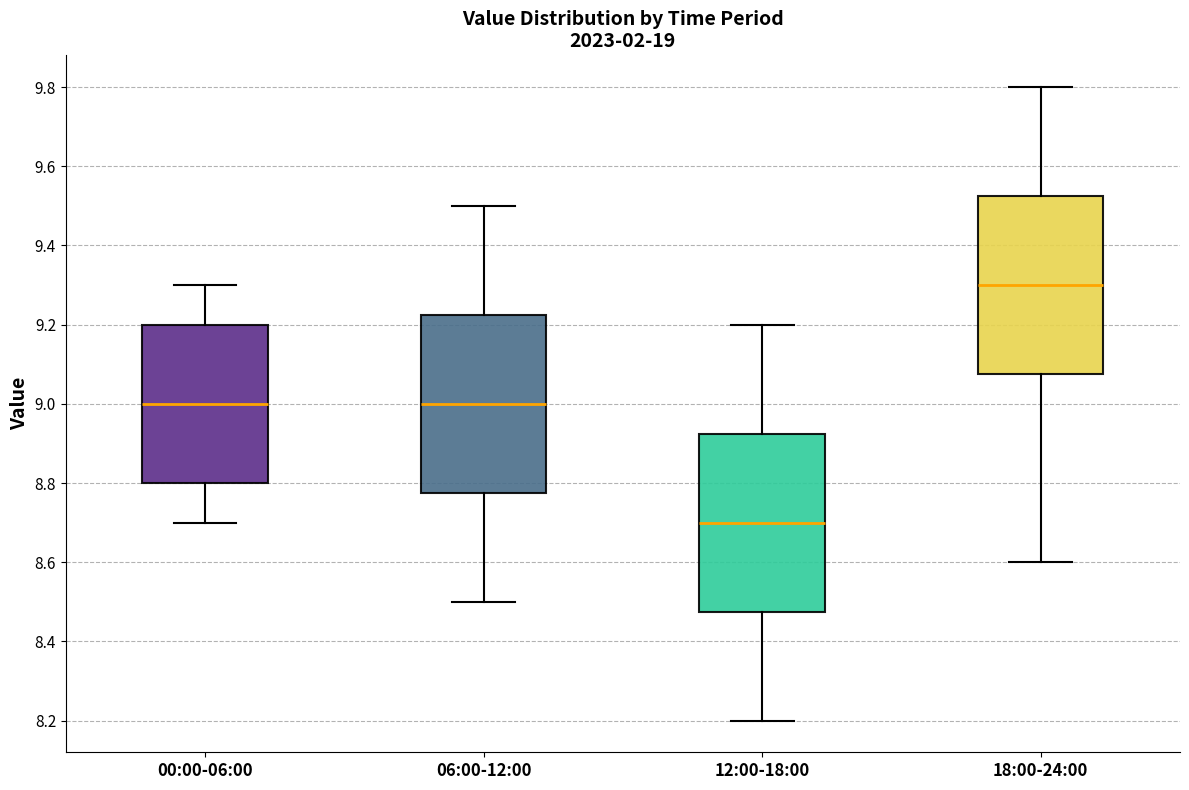

Reading left to right, transcribe this box plot: for each box, give where its median line is, the range the box spans, and where its two whiskers end, as read against the y-axis. The values are not printed on the chart, so give them approximately, as read against the axis.

00:00-06:00: median 9.00, box 8.80 to 9.20, whiskers 8.70 to 9.30
06:00-12:00: median 9.00, box 8.78 to 9.22, whiskers 8.50 to 9.50
12:00-18:00: median 8.70, box 8.48 to 8.92, whiskers 8.20 to 9.20
18:00-24:00: median 9.30, box 9.08 to 9.52, whiskers 8.60 to 9.80